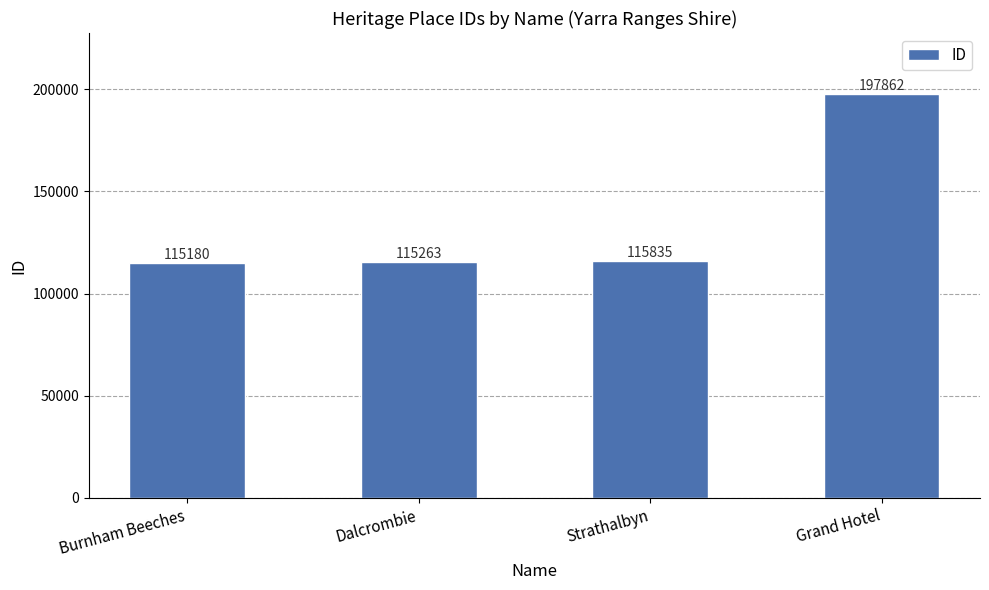

The chart shows a value of 115835 at Strathalbyn. True or false?

True